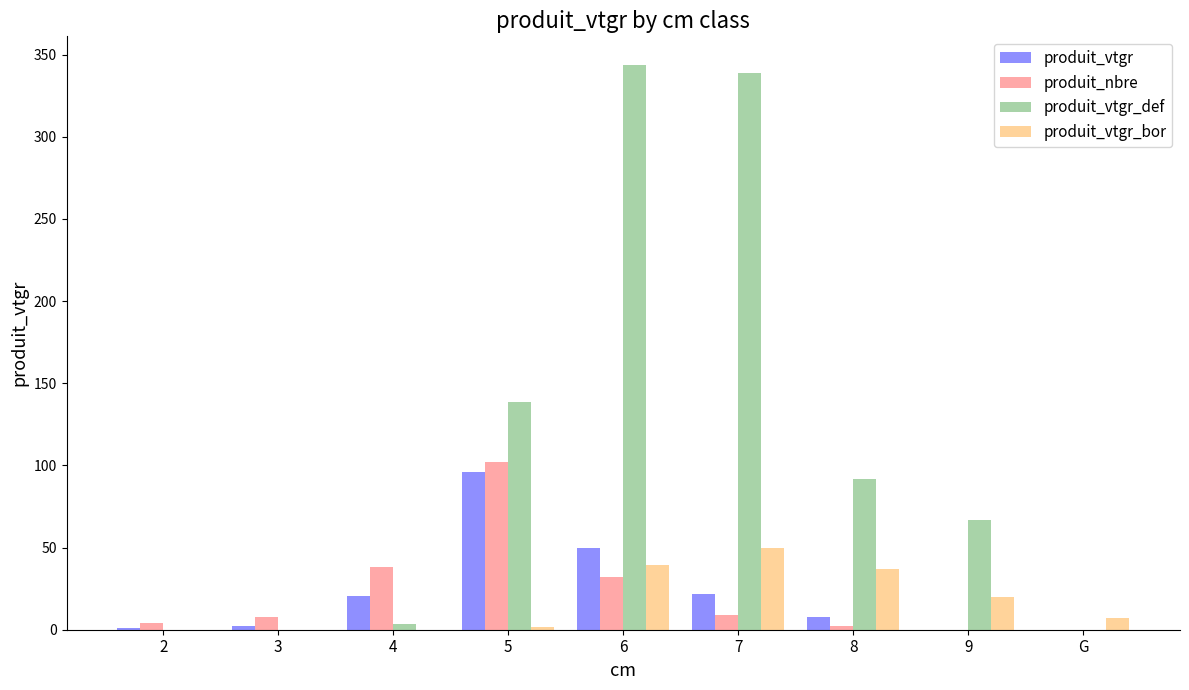

At which label does produit_vtgr_def first exceed 66?

5